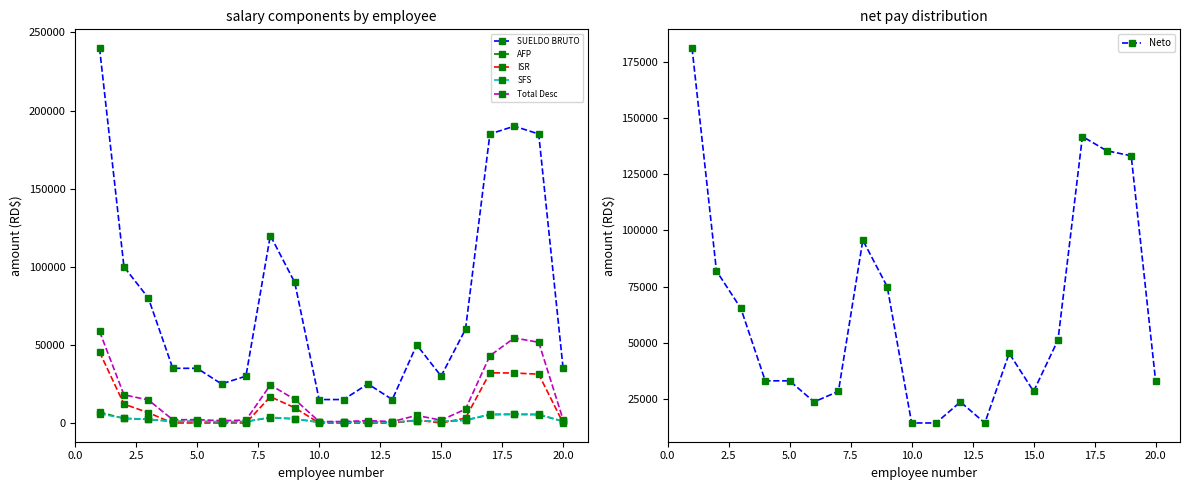

True or false: AFP has more than 0 points higher than both neighbors.

True